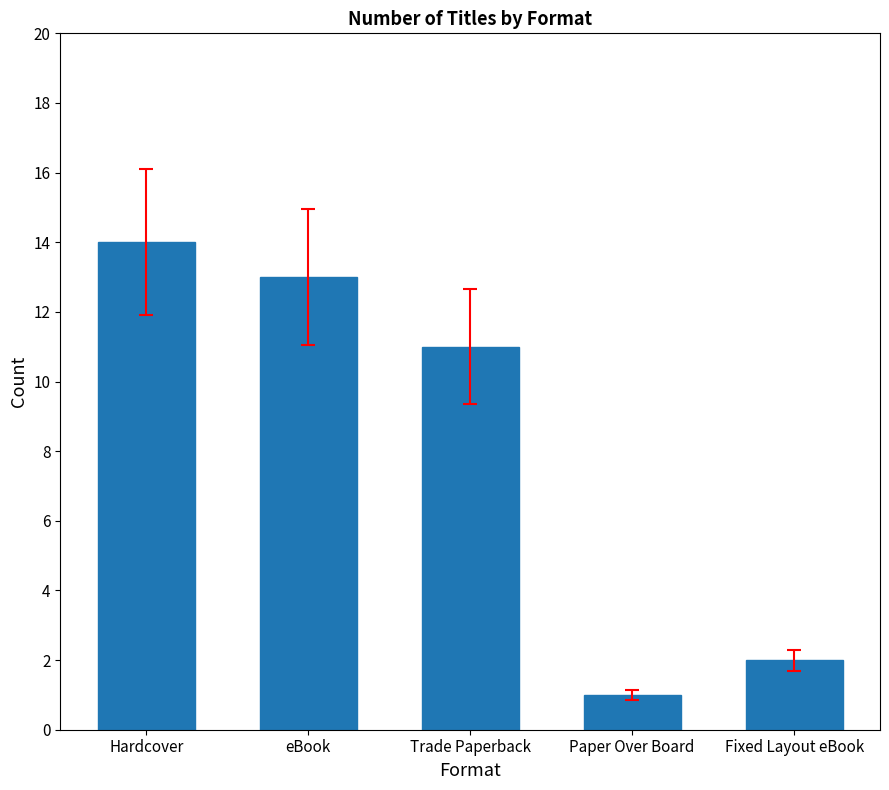

What is the label of the 5th bar from the left?

Fixed Layout eBook